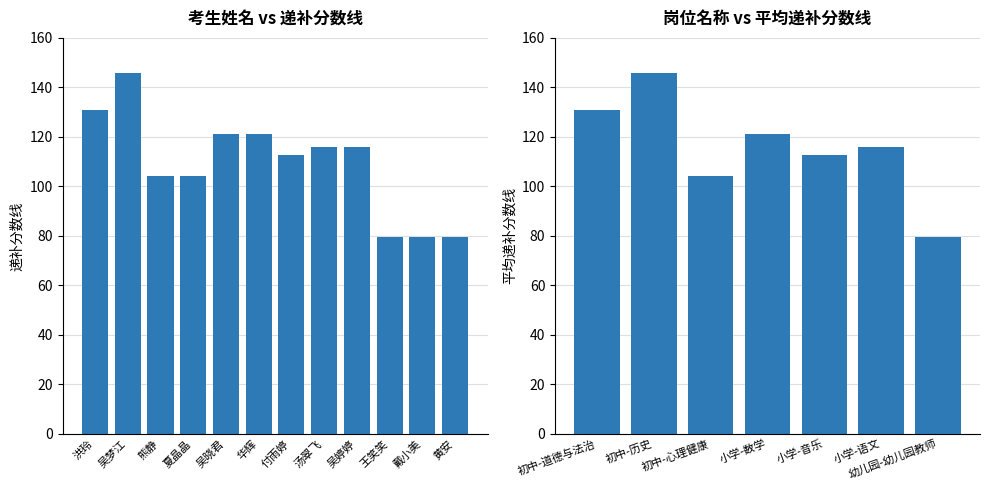

List the labels in order of value, smallest first.

王笑笑, 戴小美, 黄安, 熊静, 夏晶晶, 付雨婷, 汤翠飞, 吴婷婷, 吴晓君, 华辉, 洪玲, 吴梦江